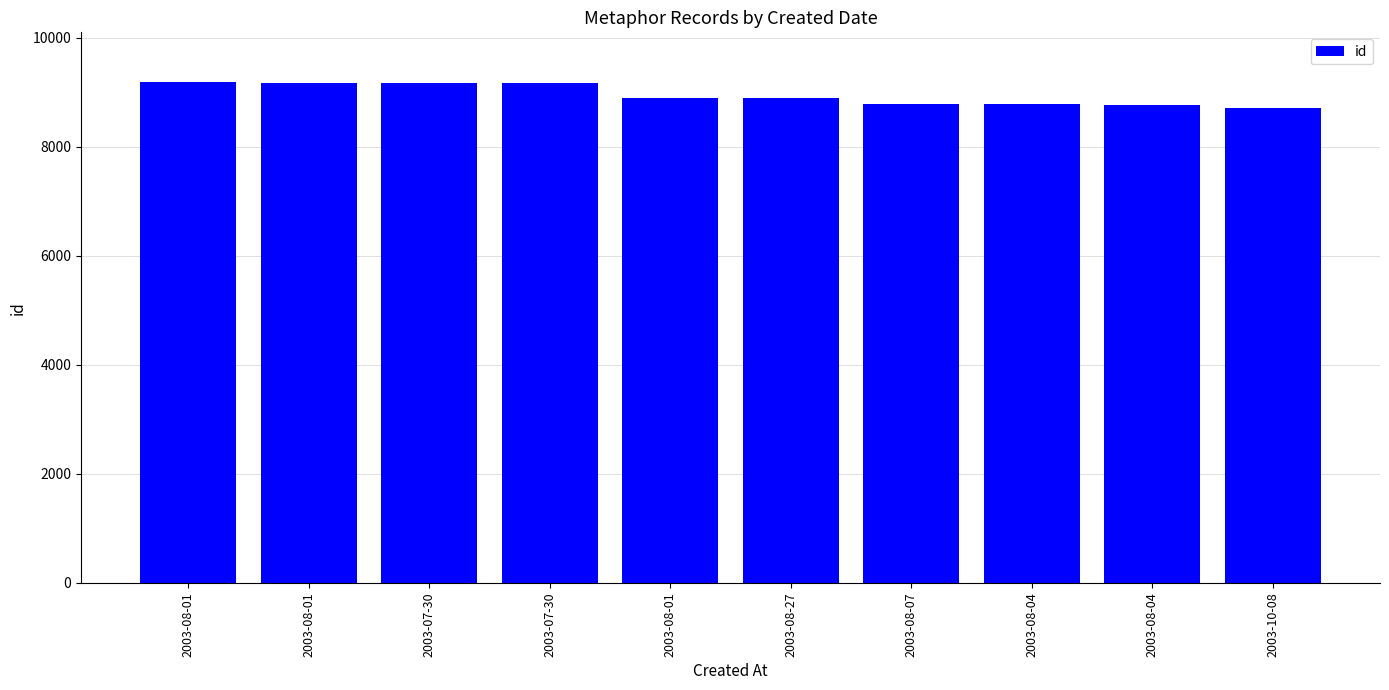

Reading left to right, list all the values displayed in this chart.

2003-08-01=9182	2003-08-01=9179	2003-07-30=9174	2003-07-30=9170	2003-08-01=8902	2003-08-27=8888	2003-08-07=8789	2003-08-04=8777	2003-08-04=8766	2003-10-08=8721